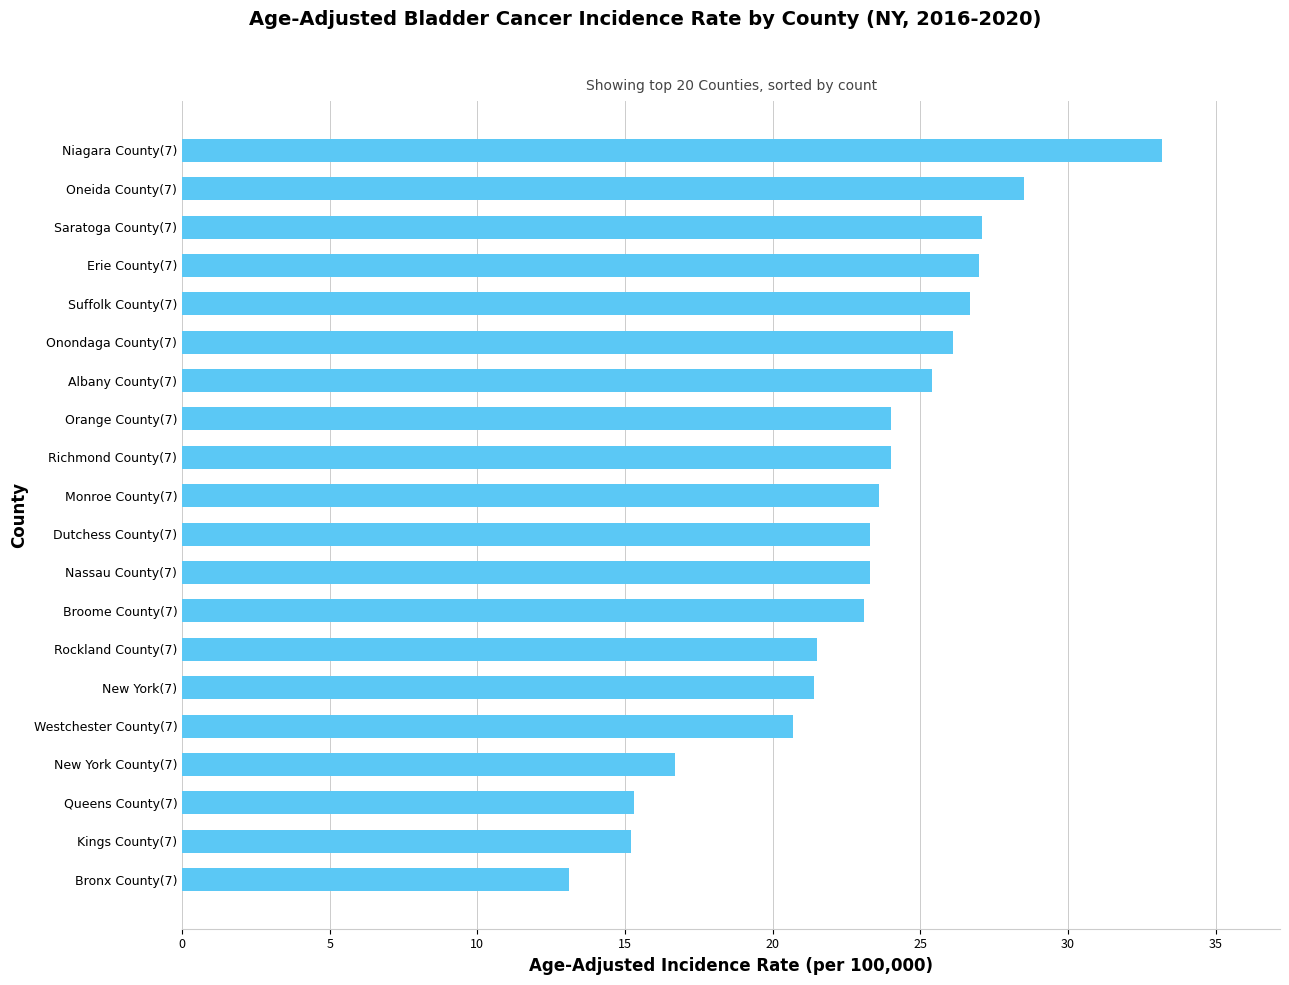

What is the average value?

23.0